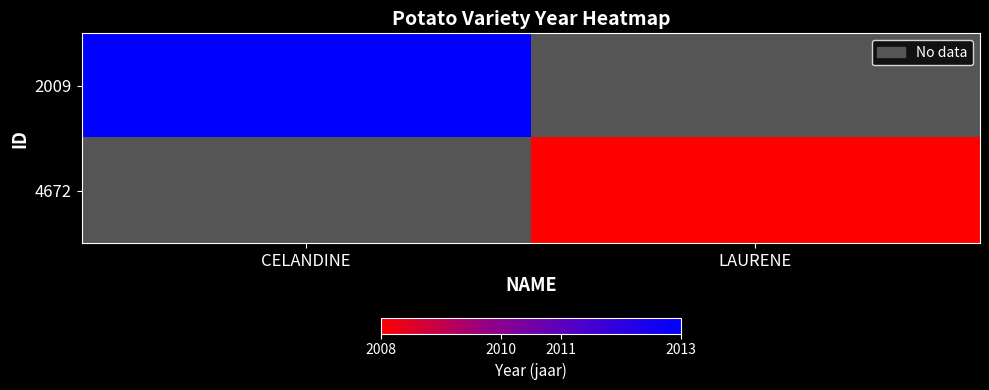

What is the smallest value displayed?

2008.0